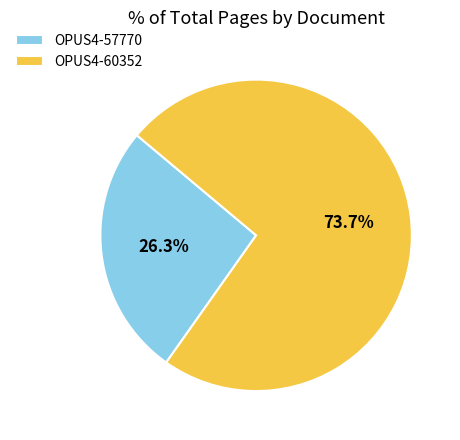

What percentage is the OPUS4-57770 slice, to the nearest percent?

26%